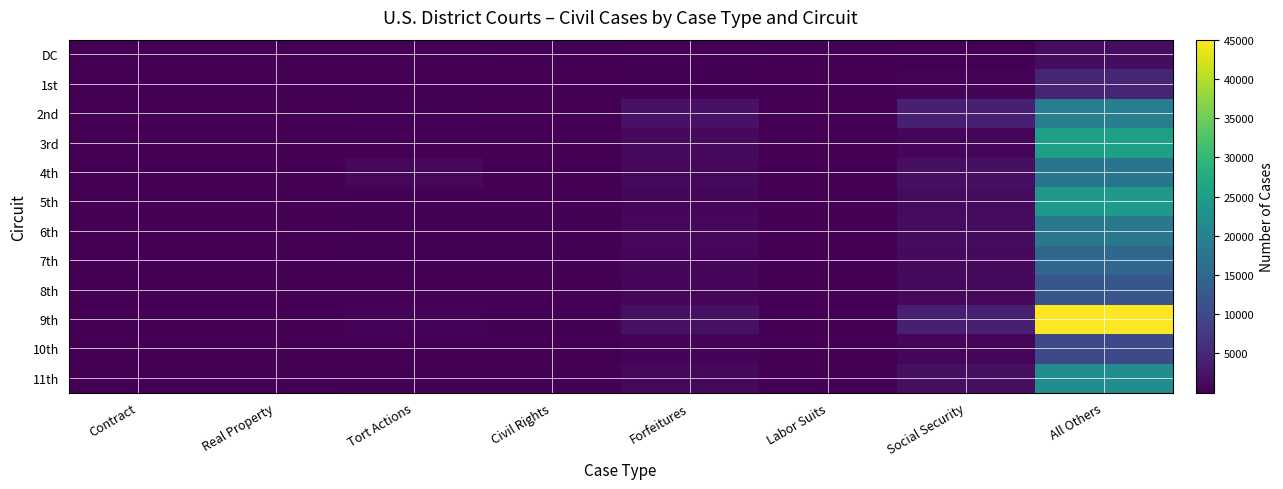

Which series has the largest range (max minus min)?

9th